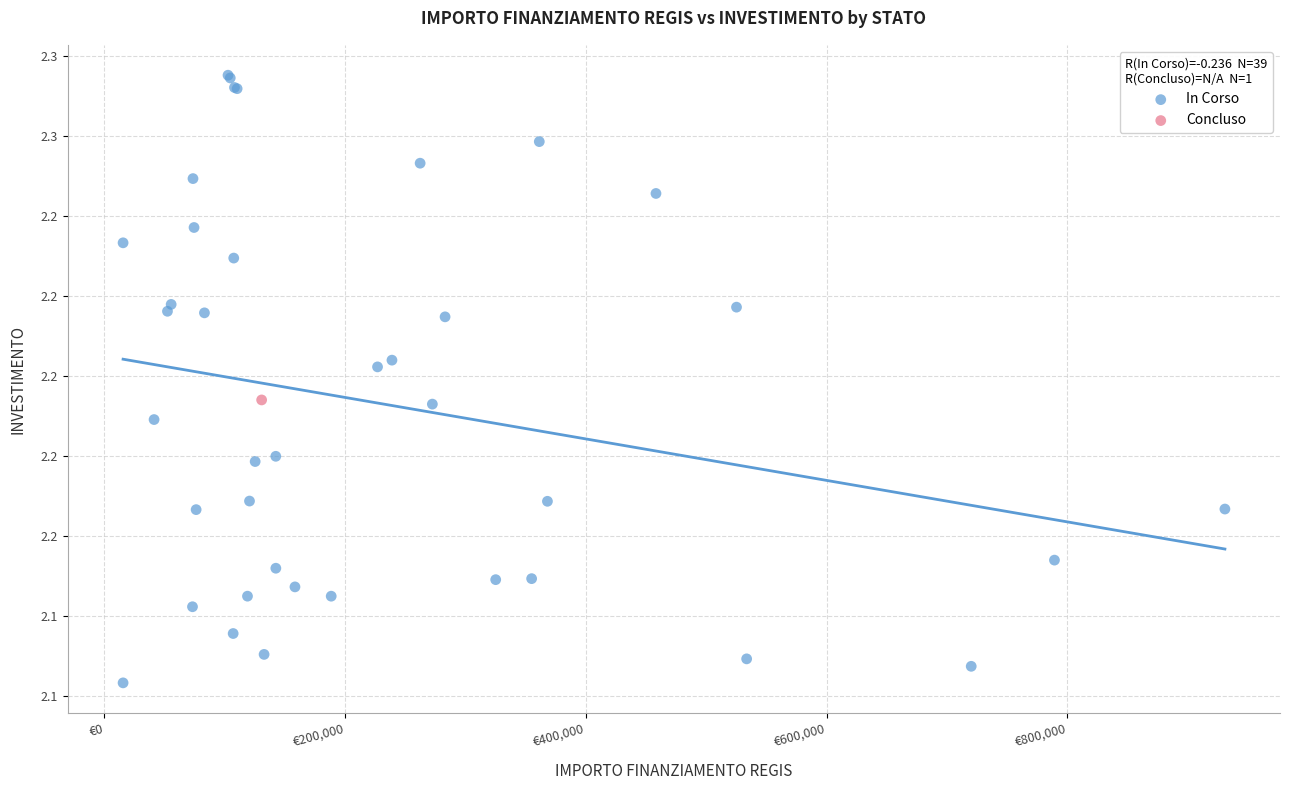

What are all the series names shown in the legend?

In Corso, Concluso